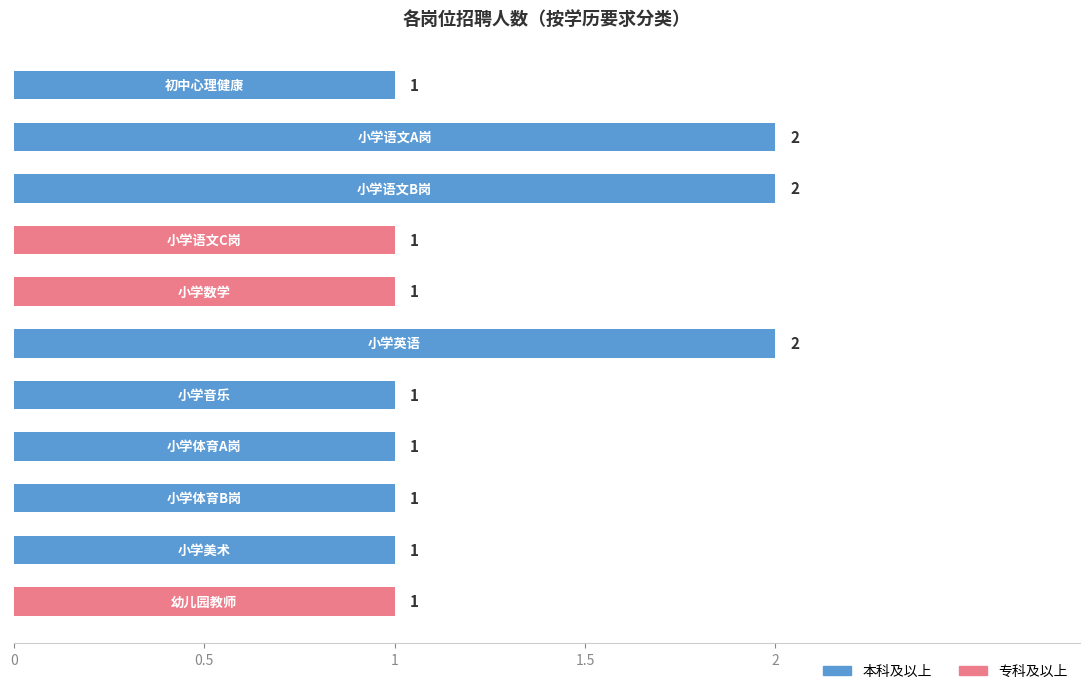

Are the bars horizontal?

Yes